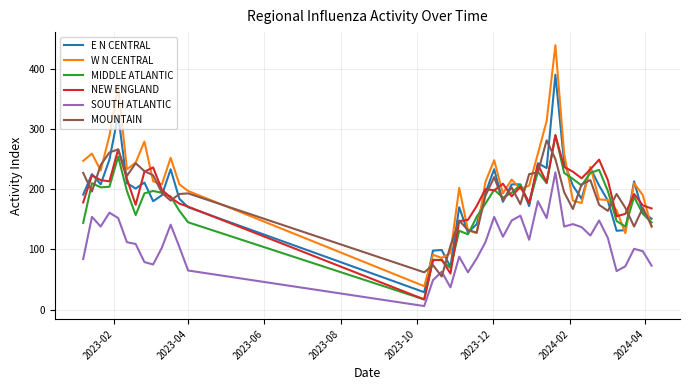

What is the maximum value shown in the chart?

439